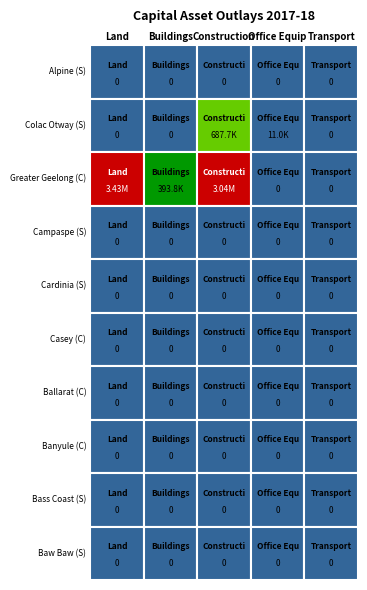

Reading left to right, extract all data points from this chart.

Alpine (S): 0.0	0.0	0.0	0.0	0.0
Colac Otway (S): 0.0	0.0	687672.5	10952.5	0.0
Greater Geelong (C): 3429623.9	393793.9	3035830.0	0.0	0.0
Campaspe (S): 0.0	0.0	0.0	0.0	0.0
Cardinia (S): 0.0	0.0	0.0	0.0	0.0
Casey (C): 0.0	0.0	0.0	0.0	0.0
Ballarat (C): 0.0	0.0	0.0	0.0	0.0
Banyule (C): 0.0	0.0	0.0	0.0	0.0
Bass Coast (S): 0.0	0.0	0.0	0.0	0.0
Baw Baw (S): 0.0	0.0	0.0	0.0	0.0